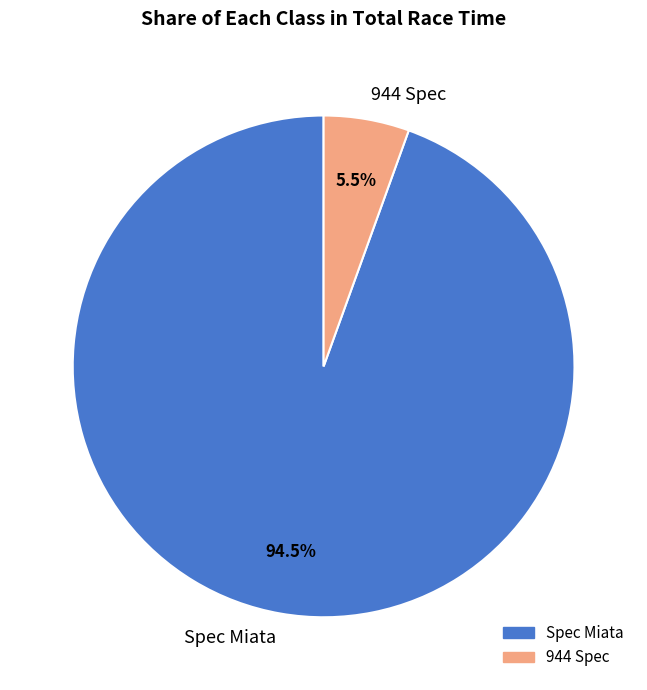

How many slices are in this pie chart?

2